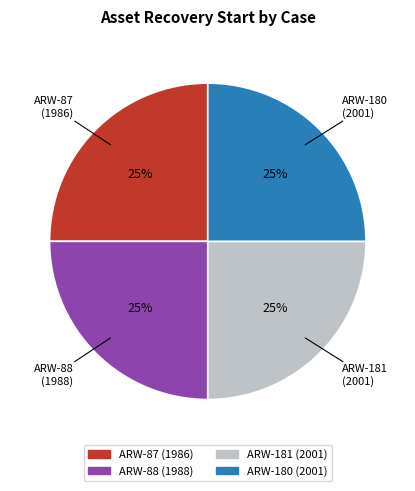

True or false: ARW-180 accounts for 25% of the total.

True